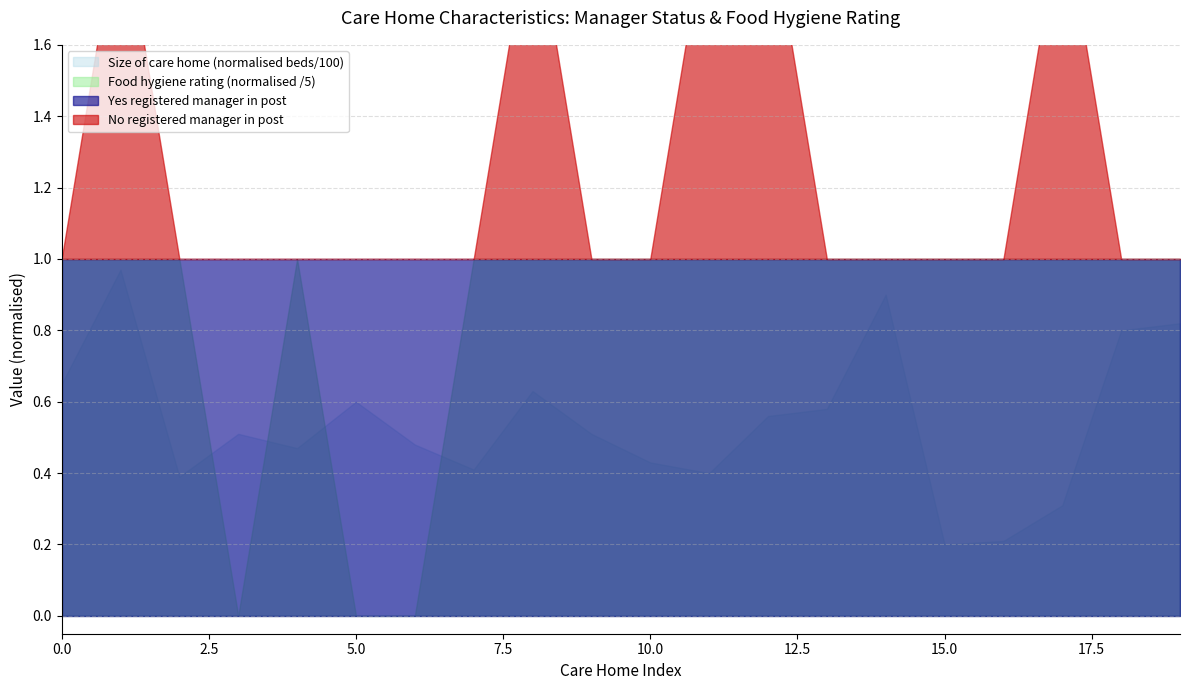

What is the highest value of the No registered manager in post series?

1